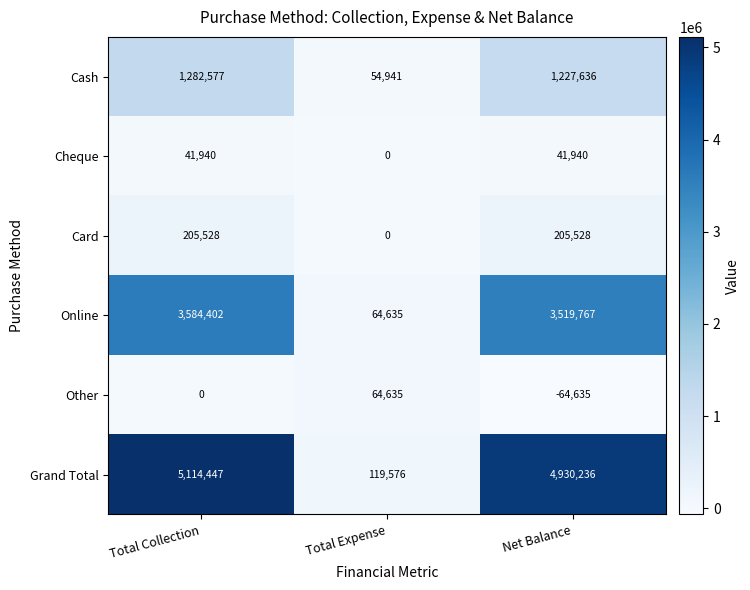

Reading left to right, list all the values displayed in this chart.

Cash: Total Collection=1282577	Total Expense=54941	Net Balance=1227636
Cheque: Total Collection=41940	Total Expense=0	Net Balance=41940
Card: Total Collection=205528	Total Expense=0	Net Balance=205528
Online: Total Collection=3584402	Total Expense=64635	Net Balance=3519767
Other: Total Collection=0	Total Expense=64635	Net Balance=-64635
Grand Total: Total Collection=5114447	Total Expense=119576	Net Balance=4930236